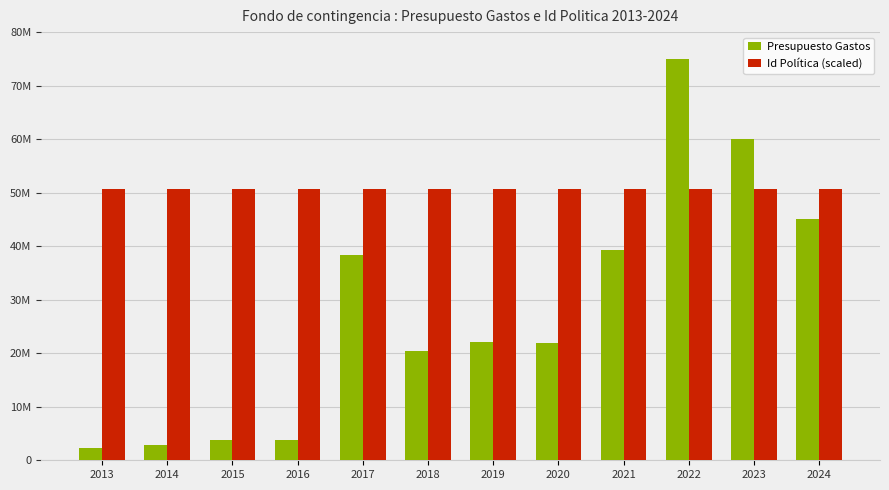

What are all the series names shown in the legend?

Presupuesto Gastos, Id Política (scaled)